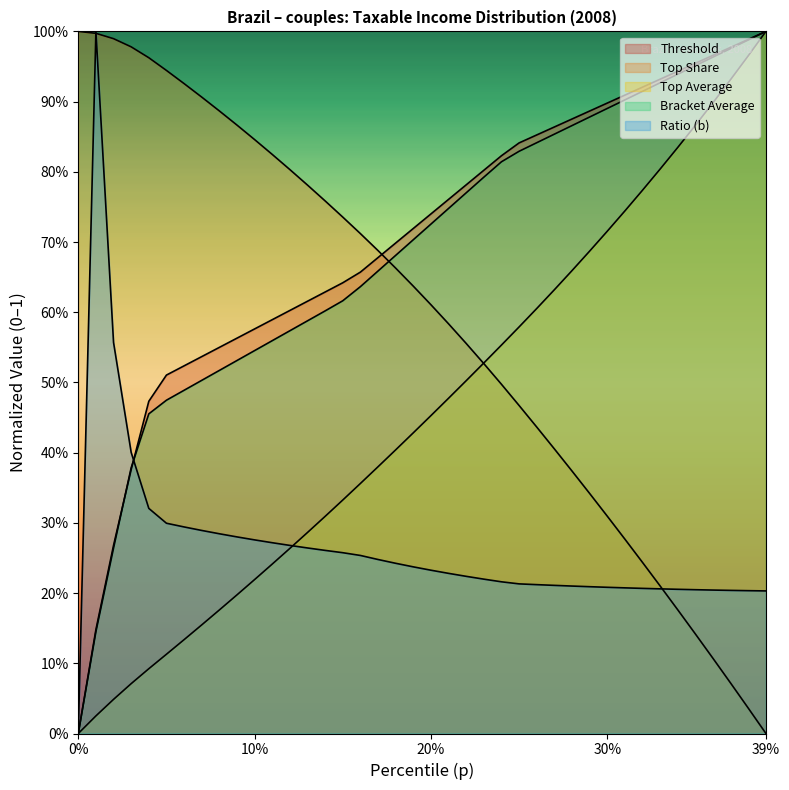

Rank the series by their maximum value, from highest to lowest.

thr, topsh, topavg, bracketavg, b